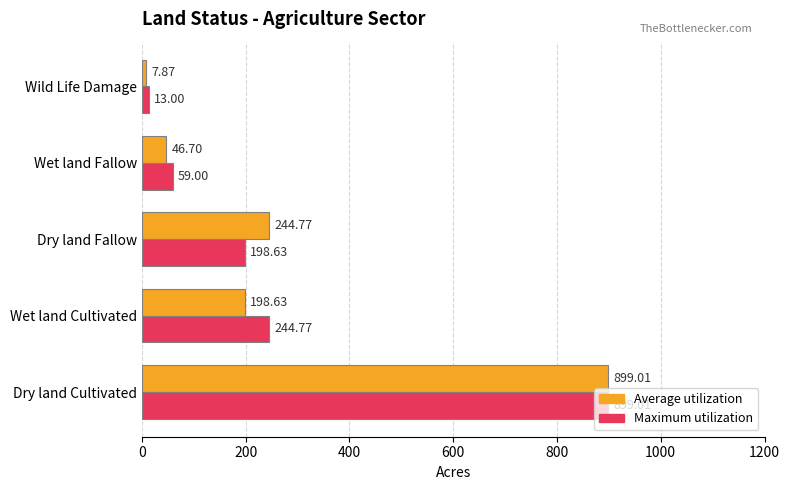

Which category has the lowest value in the Maximum utilization series?

Wild Life Damage